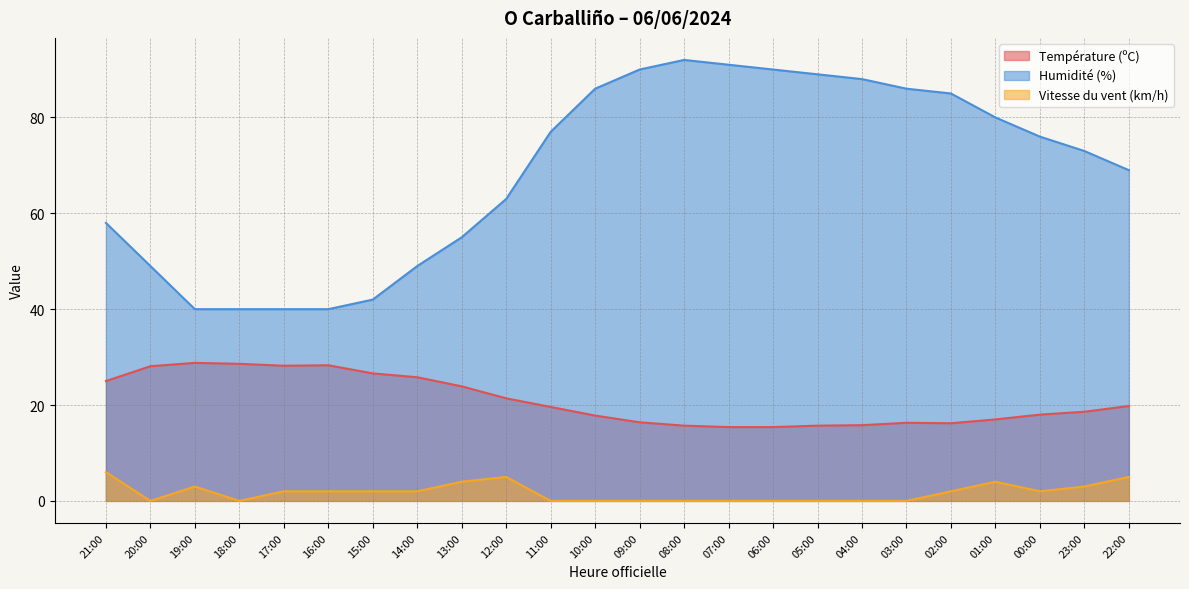

How many data points in Température (ºC) are above 19?

12